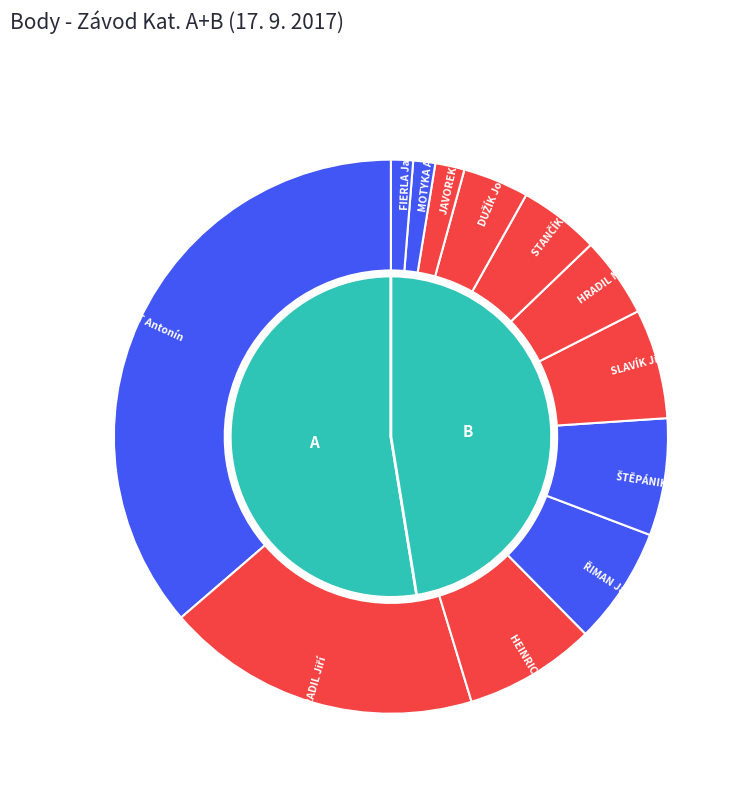

How many segments does this pie chart have?

12